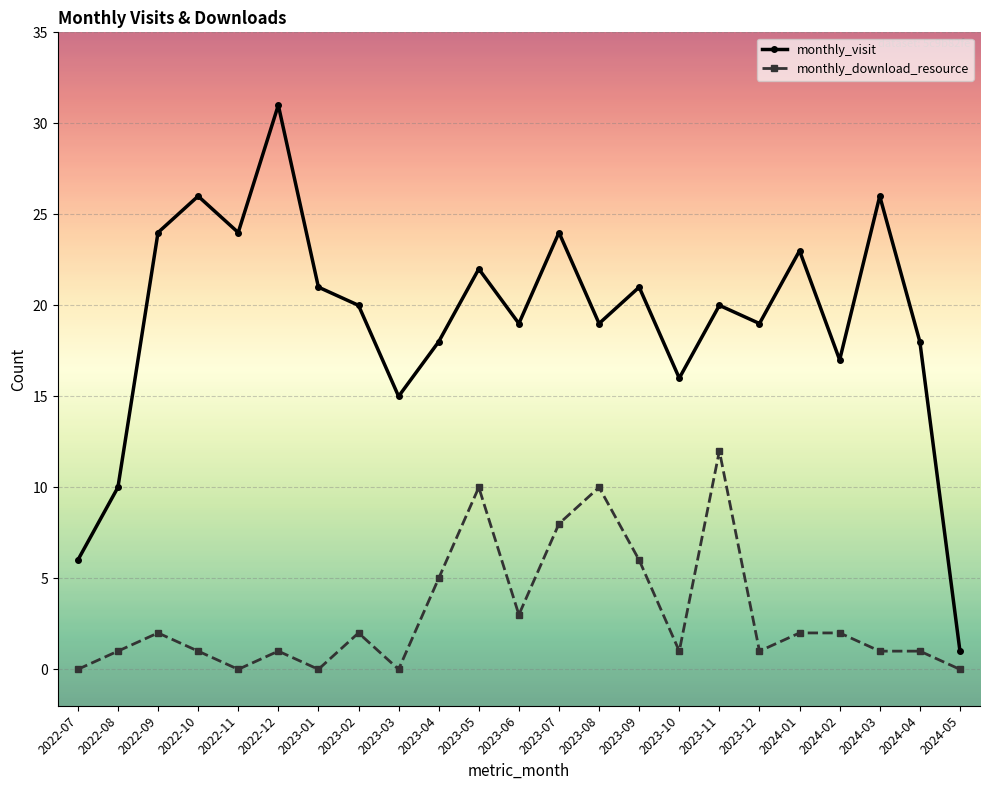

Rank the series by their maximum value, from lowest to highest.

monthly_download_resource, monthly_visit